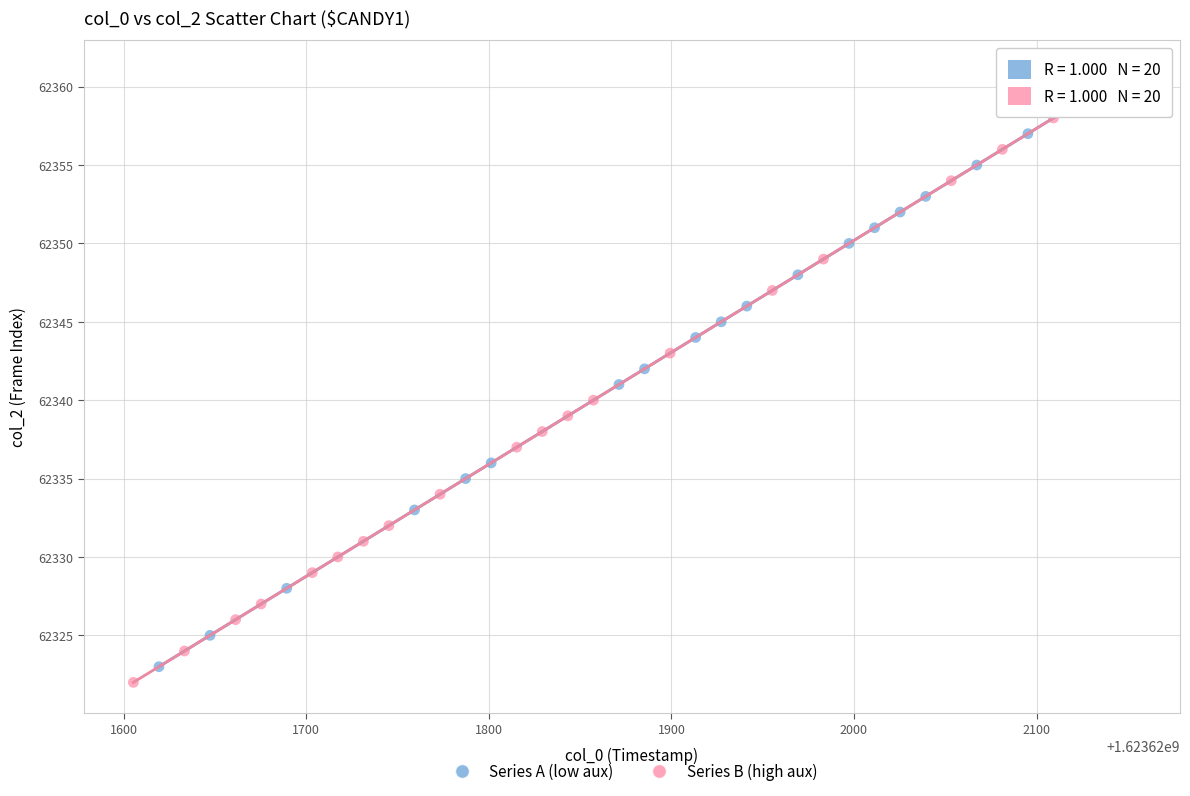

Which series reaches the maximum Y coordinate?

Series B (high aux)